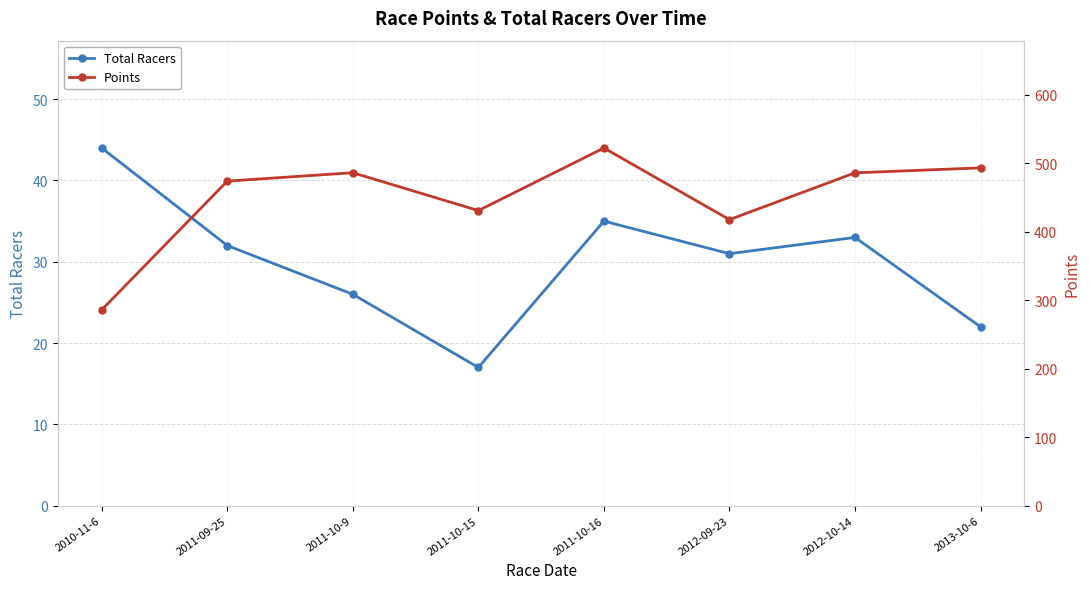

What is the maximum value for Total Racers?

44